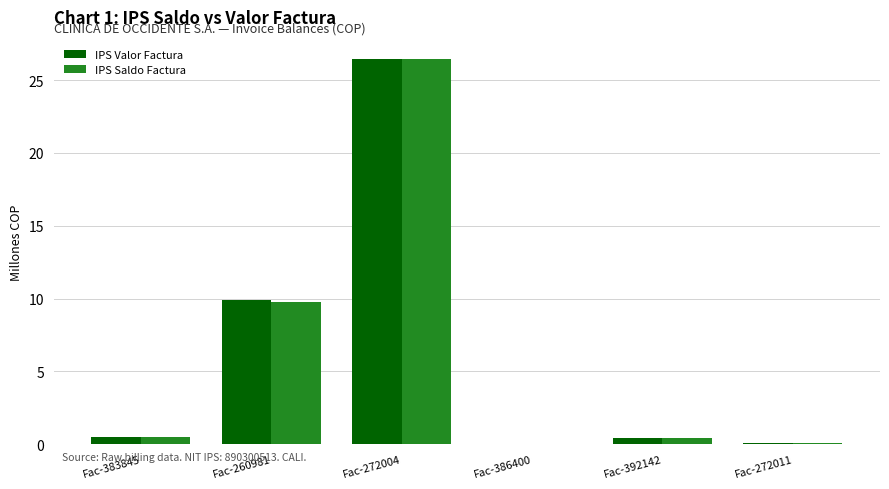

Is it true that IPS Valor Factura equals 0.0 at Fac-386400?

True